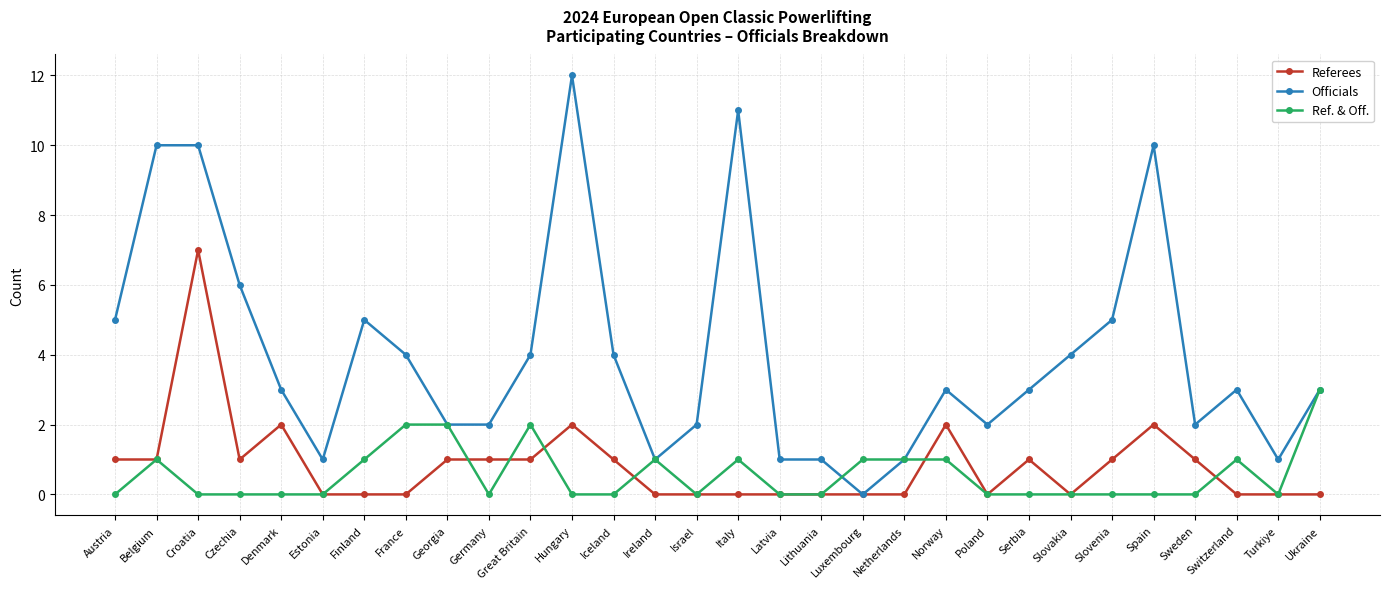

What is the label of the 15th point from the right?

Italy